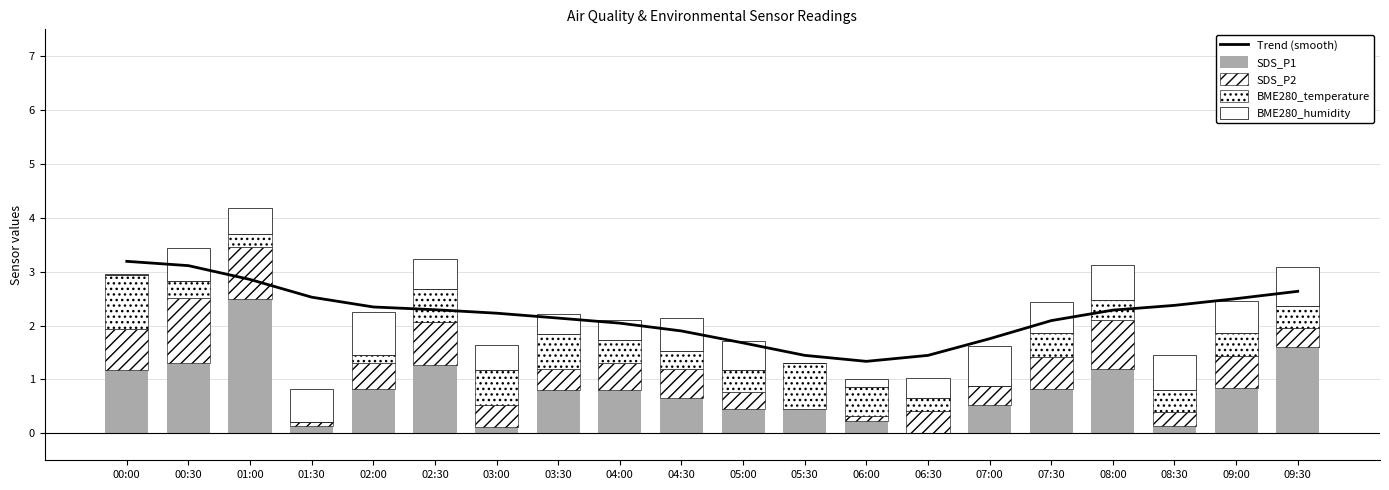

Which series has the largest range (max minus min)?

SDS_P1